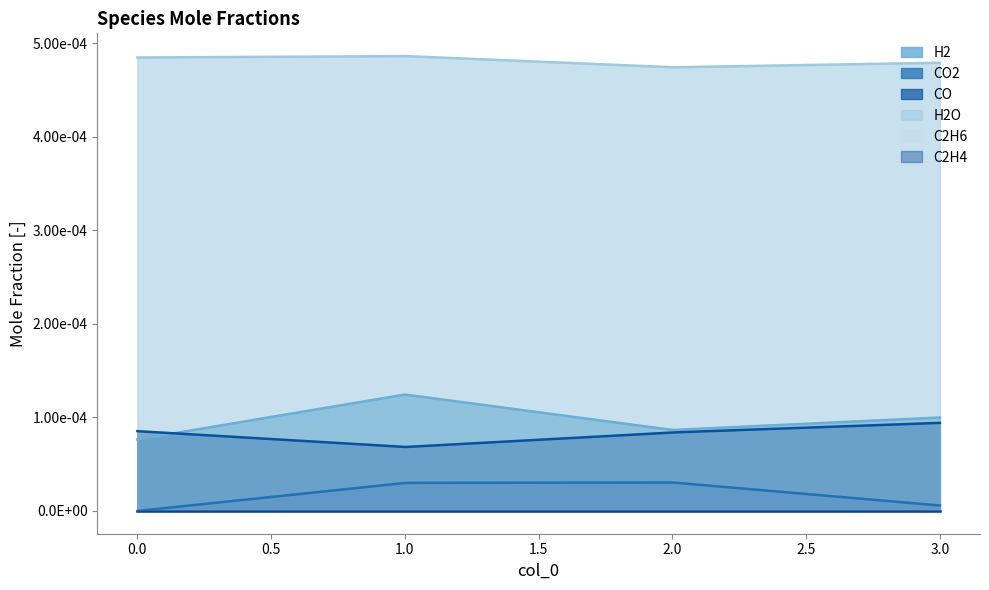

At which category is the sum across all series the highest?

1